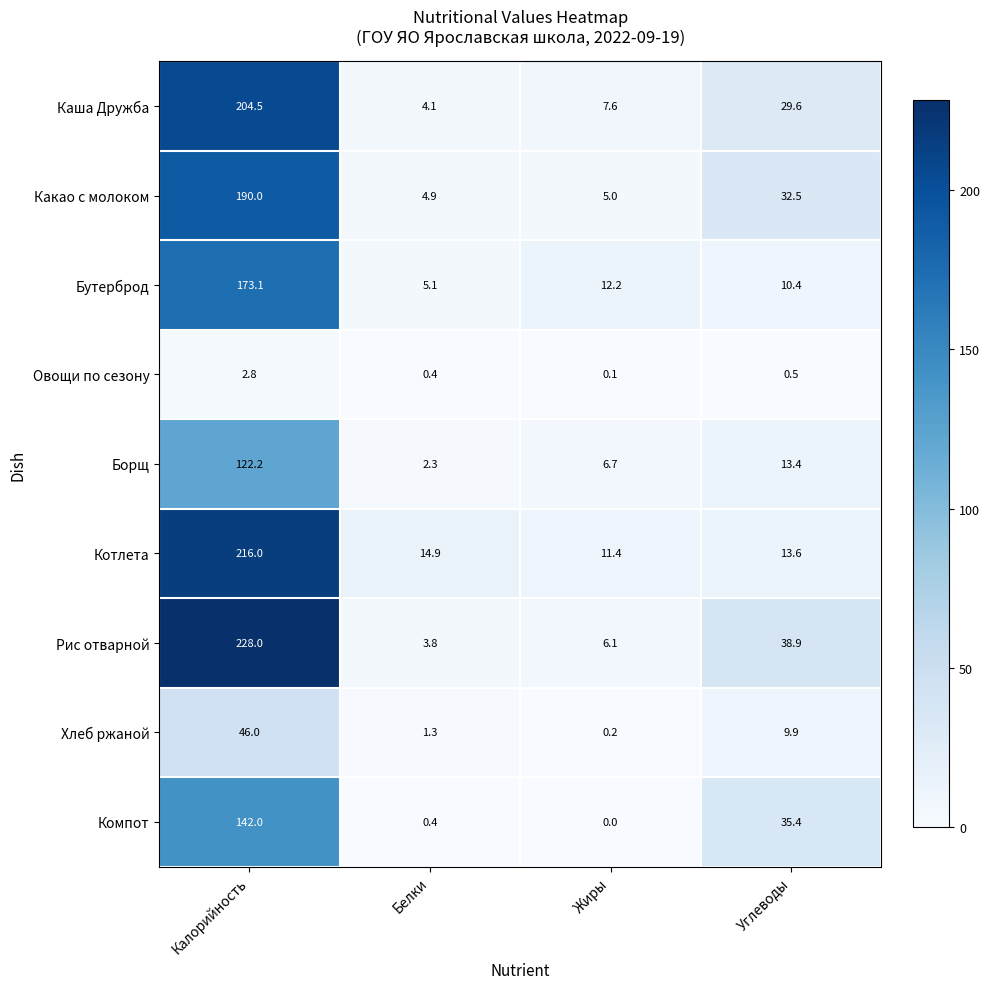

What is the difference between the maximum and minimum values in the Хлеб ржаной series?

45.8